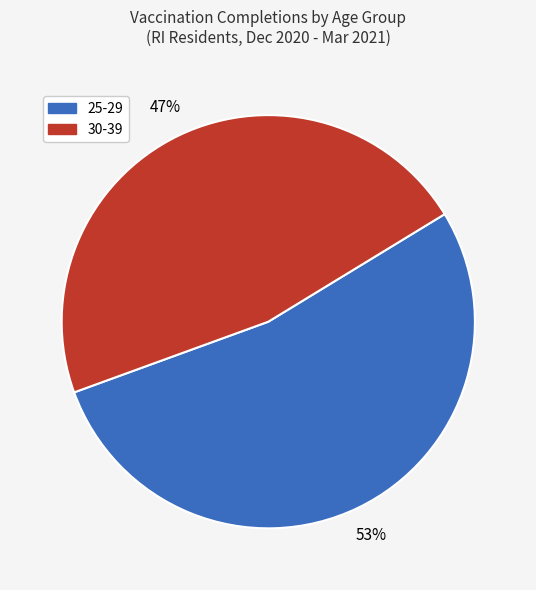

Is there any slice that represents more than half of the pie?

Yes